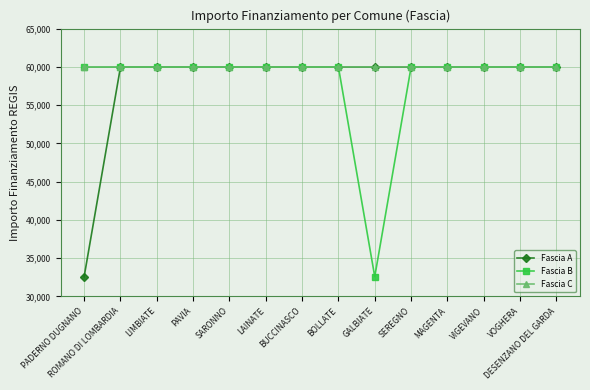

What is the label of the 11th point from the left?

MAGENTA